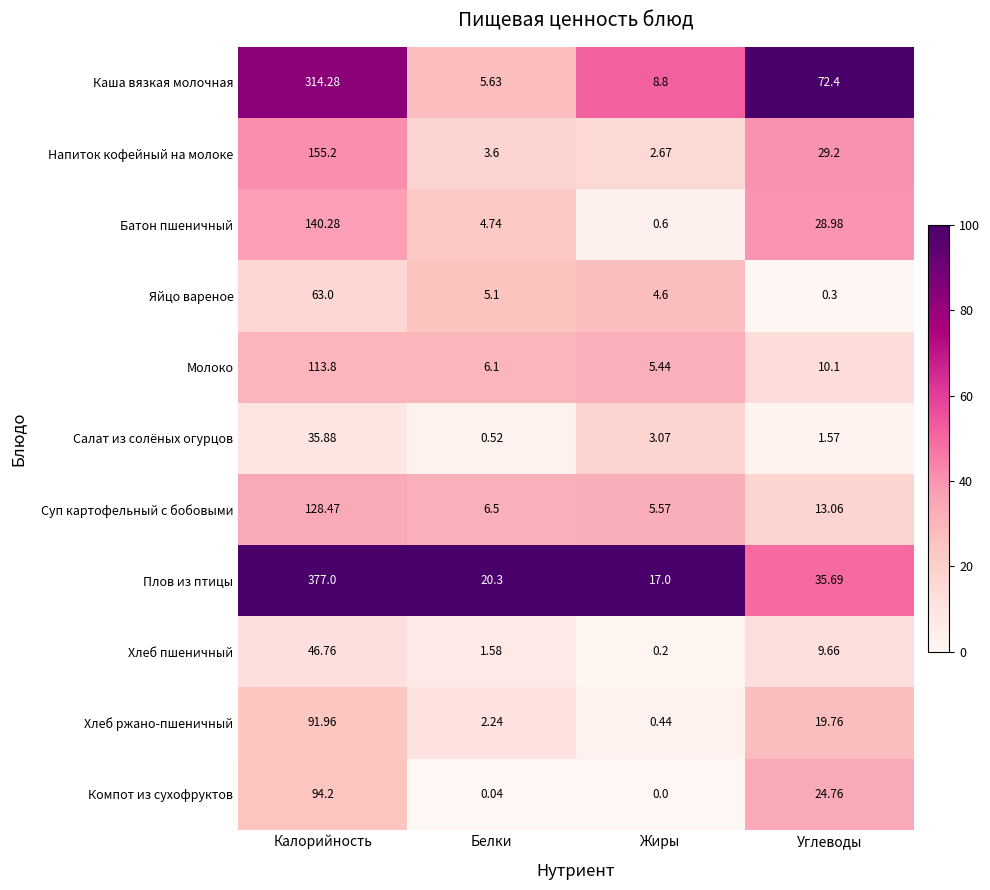

How many data points does each series have?

4